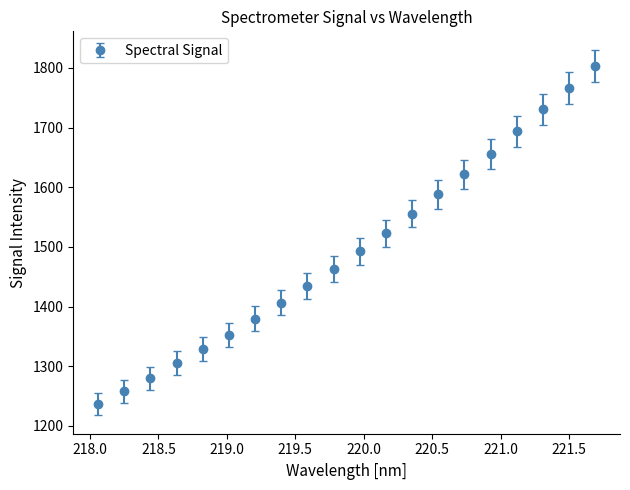

What is the value of the 10th point from the left?

1462.7